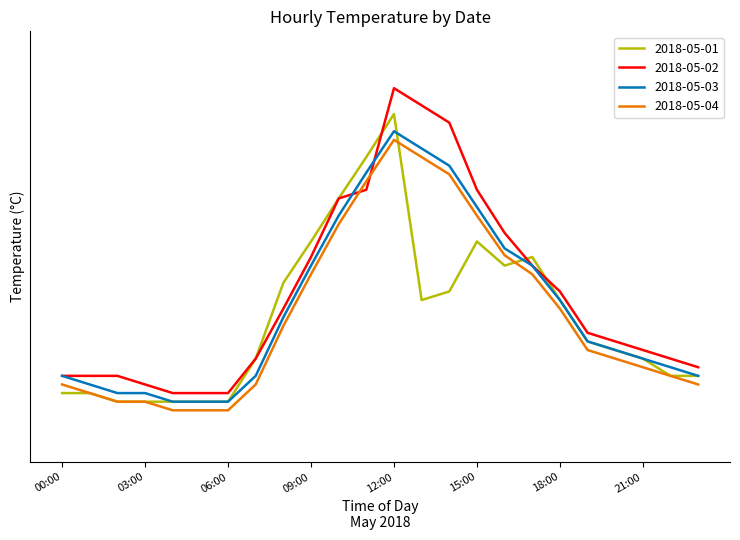

Does the chart display data point markers on the line(s)?

No